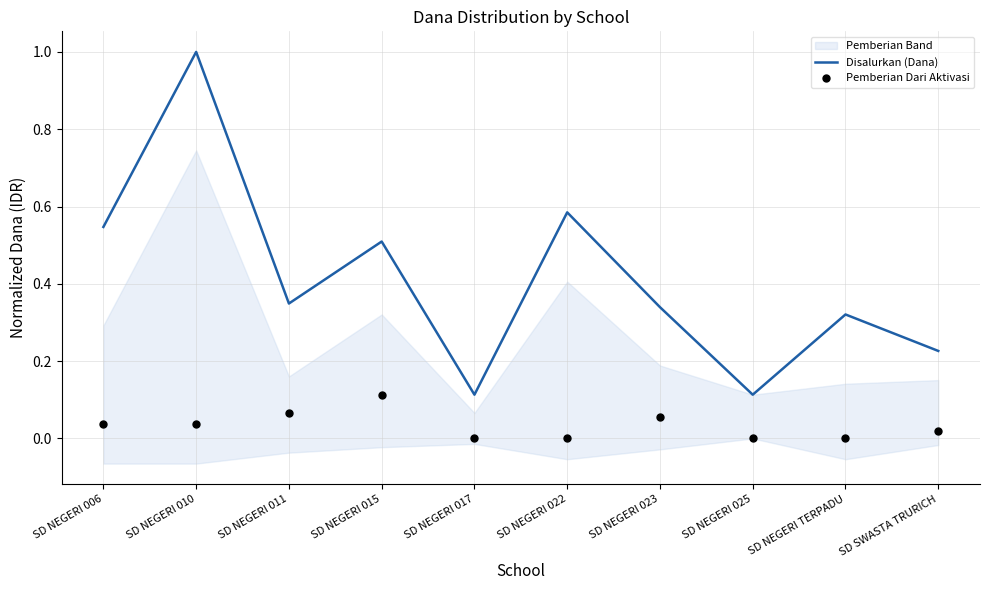

Which series has the largest total across all categories?

Disalurkan (Dana)